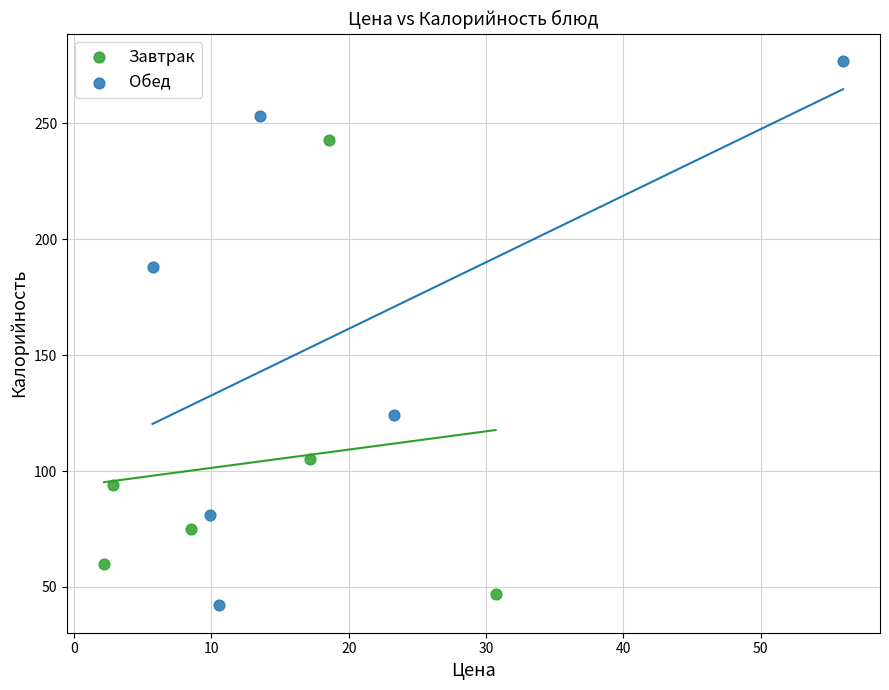

Which series has the largest Y range (max minus min)?

Обед